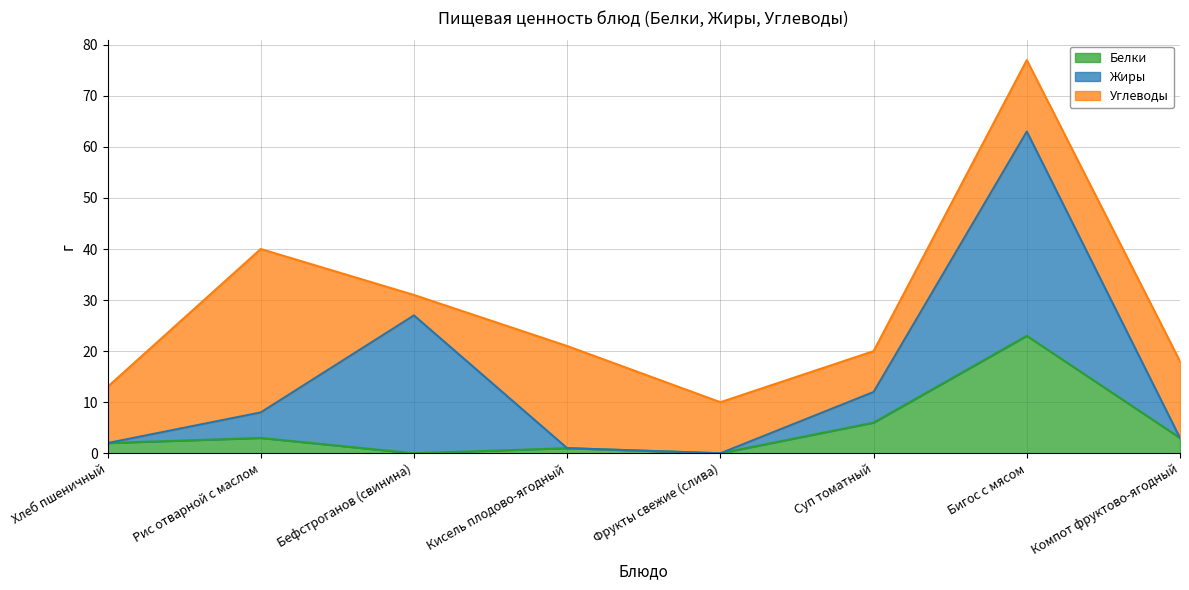

True or false: Углеводы has a value of 6 at Компот фруктово-ягодный.

False